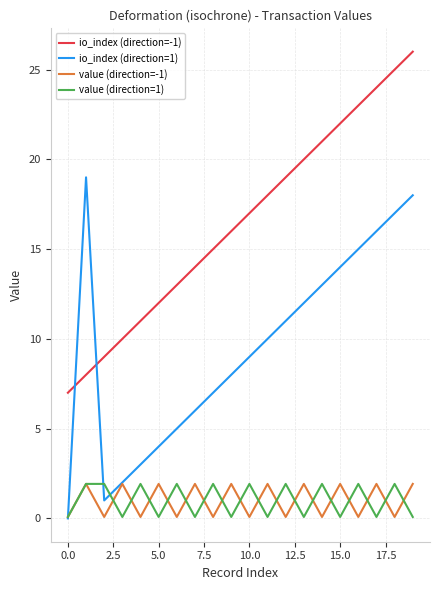

True or false: io_index (direction=-1) and value (direction=1) intersect in this chart.

False